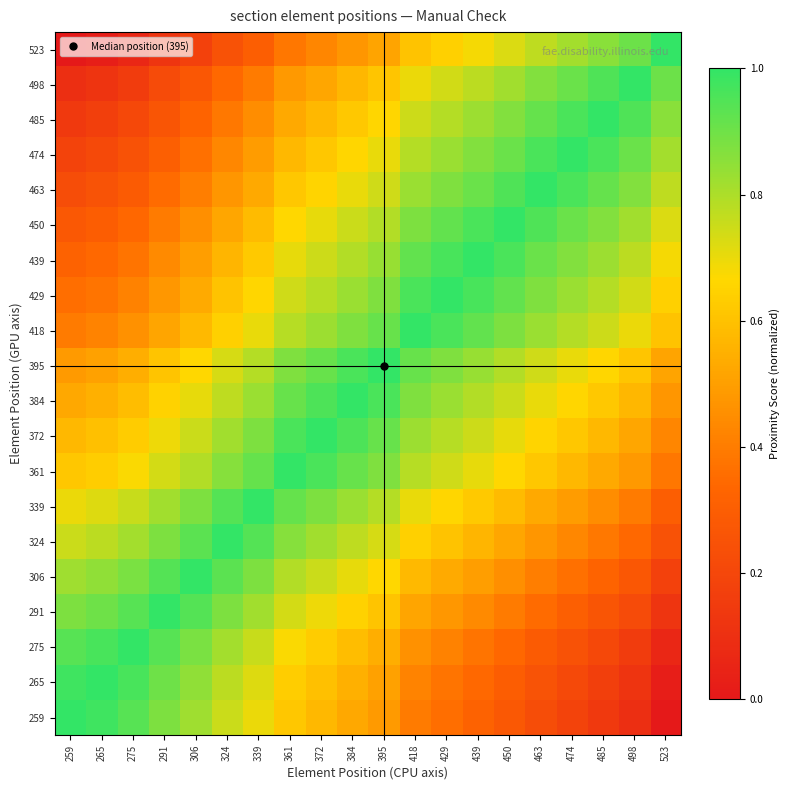

How many categories are shown in the chart?

20